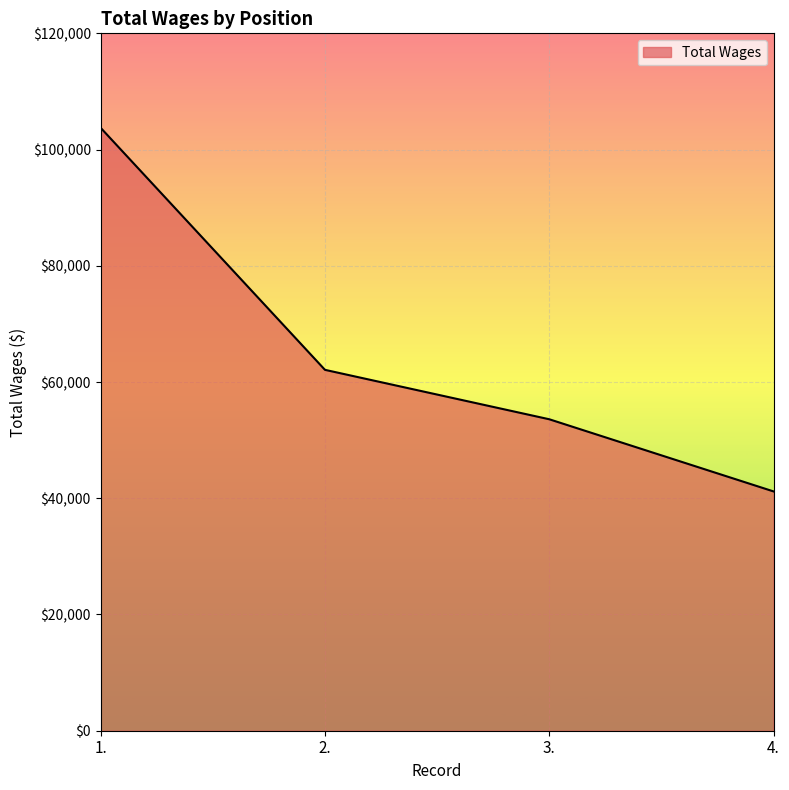

What is the smallest value displayed?

41172